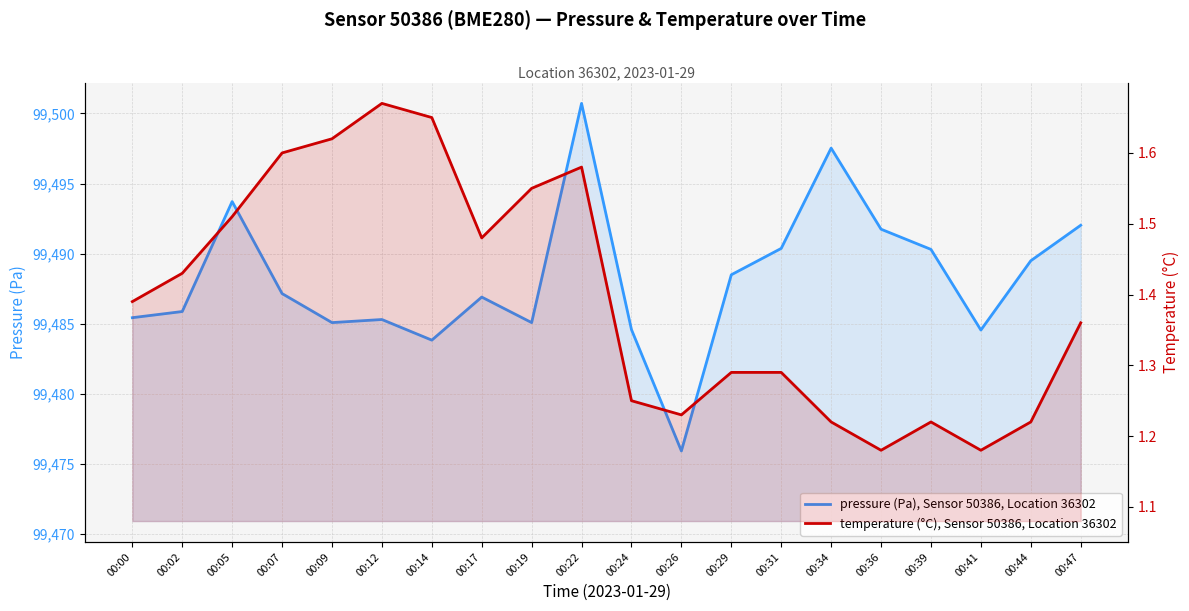

Reading left to right, transcribe all the data shown in this chart.

pressure (Pa), Sensor 50386, Location 36302: 00:00=99485.4	00:02=99485.9	00:05=99493.7	00:07=99487.2	00:09=99485.1	00:12=99485.3	00:14=99483.8	00:17=99486.9	00:19=99485.1	00:22=99500.7	00:24=99484.6	00:26=99475.9	00:29=99488.5	00:31=99490.4	00:34=99497.5	00:36=99491.8	00:39=99490.3	00:41=99484.6	00:44=99489.5	00:47=99492.0
temperature (°C), Sensor 50386, Location 36302: 00:00=1.4	00:02=1.4	00:05=1.5	00:07=1.6	00:09=1.6	00:12=1.7	00:14=1.6	00:17=1.5	00:19=1.6	00:22=1.6	00:24=1.2	00:26=1.2	00:29=1.3	00:31=1.3	00:34=1.2	00:36=1.2	00:39=1.2	00:41=1.2	00:44=1.2	00:47=1.4